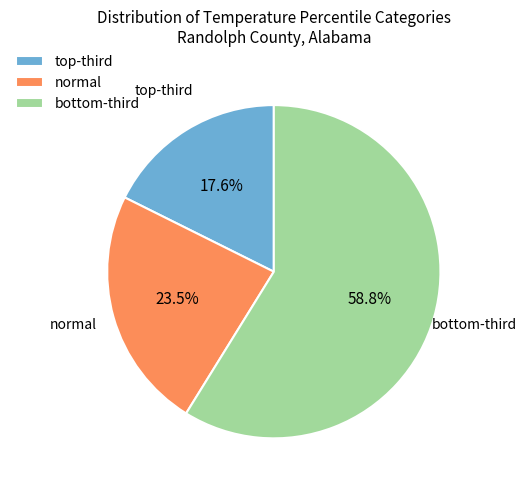

What is the largest slice in the pie chart?

bottom-third